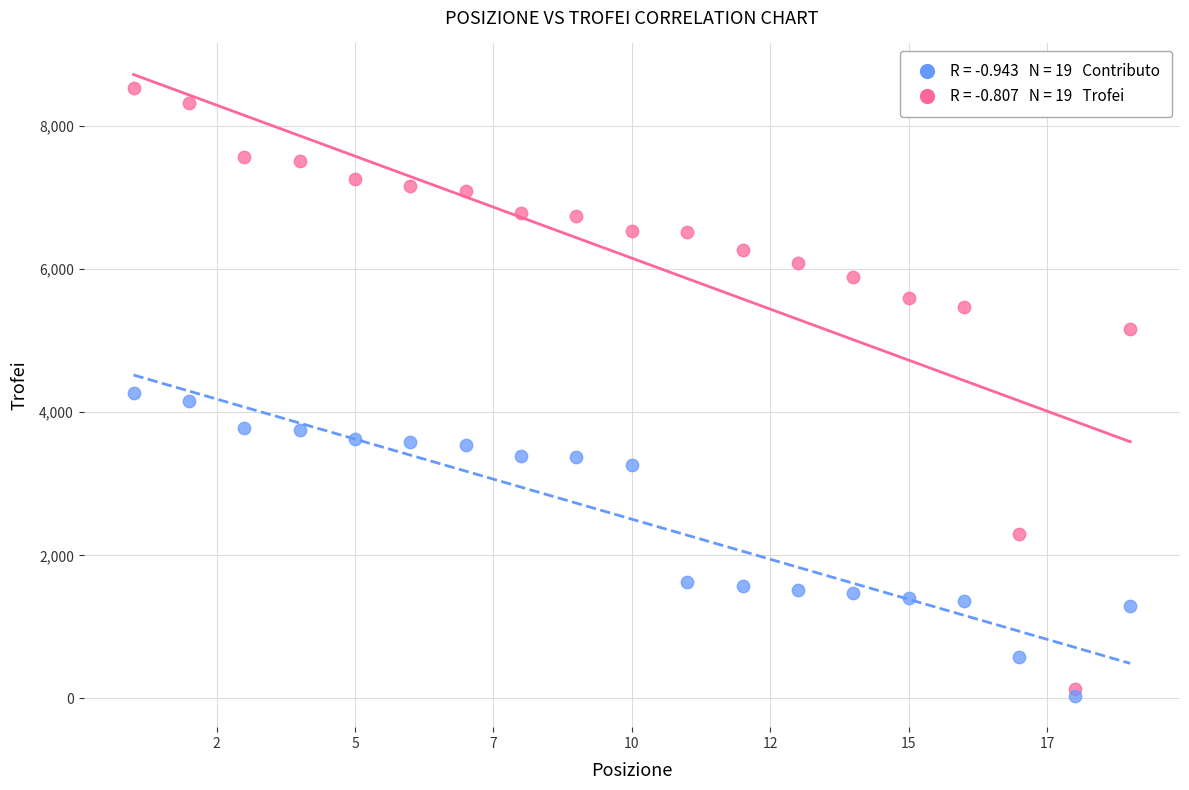

Across all data points, what is the range of X values (max minus min)?

18